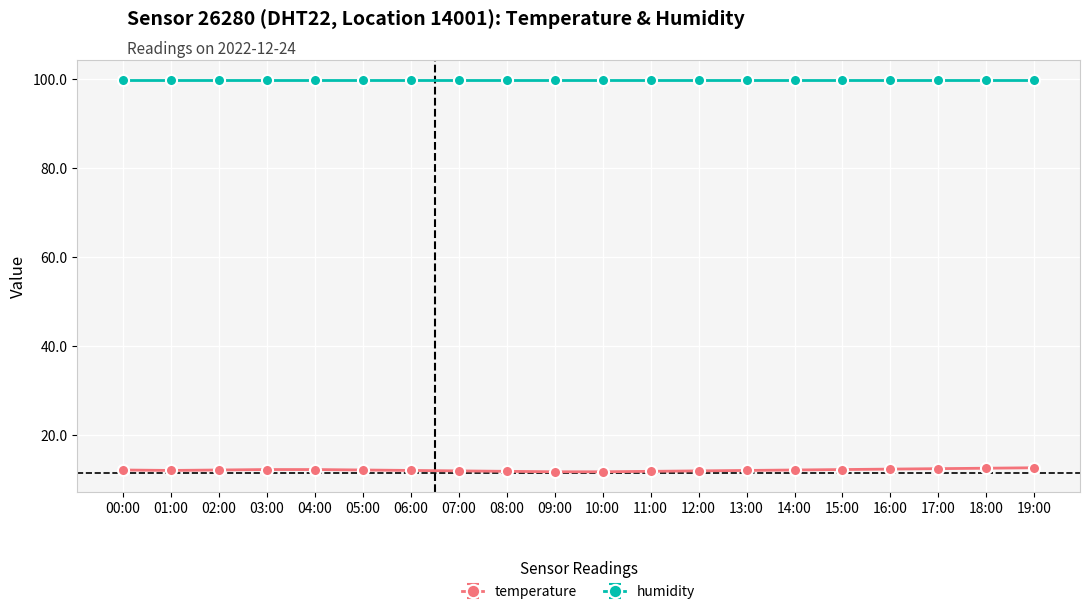

Is it true that temperature equals 3.4 at 19:00?

False